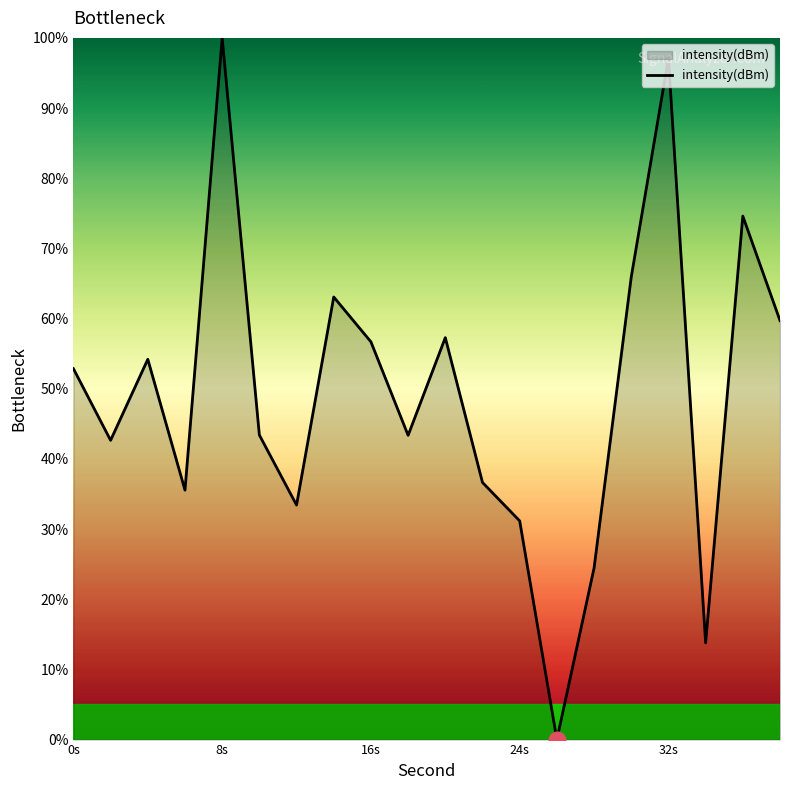

What is the difference between the maximum and minimum values?

100.0